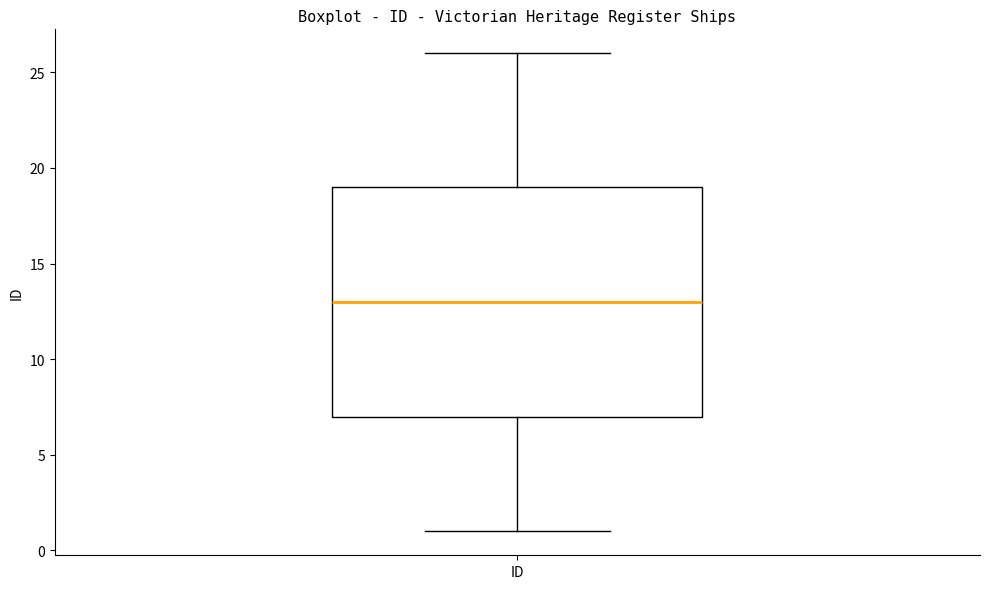

Transcribe this box plot: give where the median line is, the range the box spans, and where the two whiskers end, as read against the y-axis. The values are not printed on the chart, so give them approximately, as read against the axis.

median 13, box 7 to 19, whiskers 1 to 26